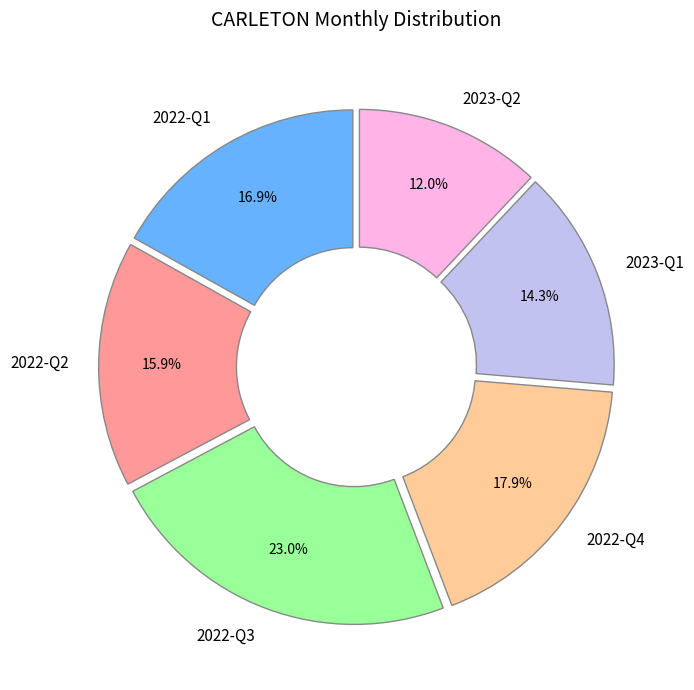

To the nearest percent, what is the average slice percentage?

17%